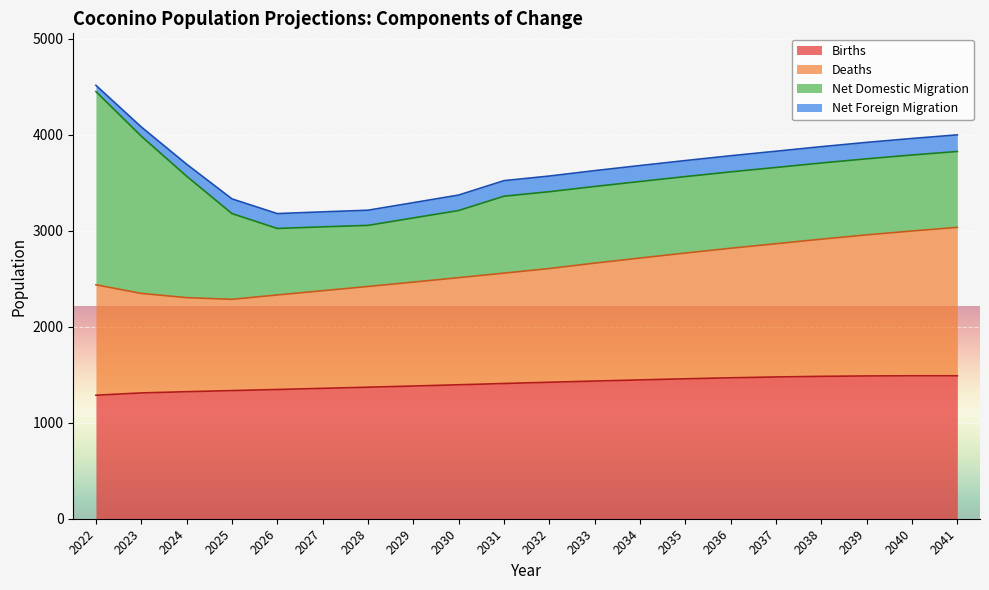

Which has a higher value, 2022 or 2034?

2034